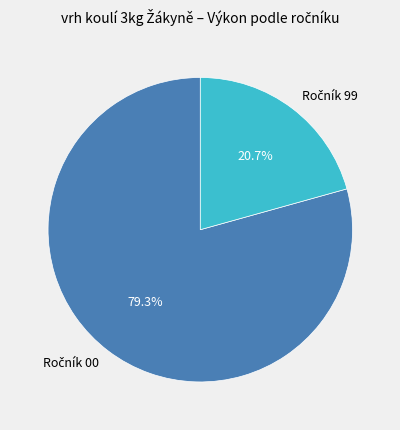

Does any single category account for the majority?

Yes